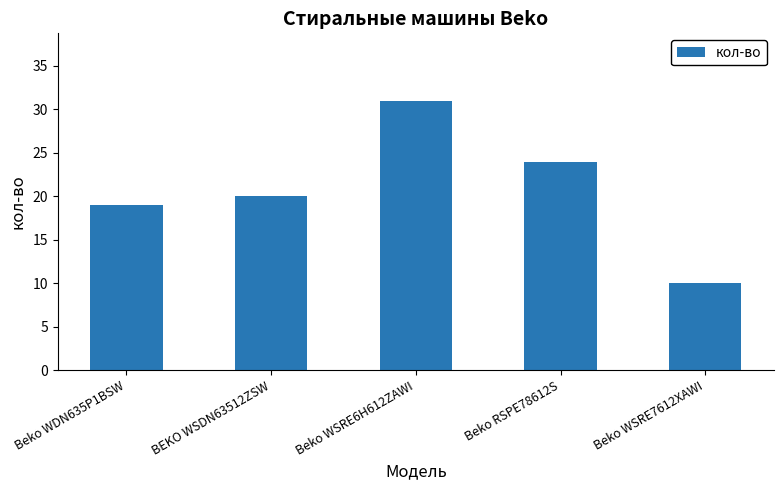

What value does the data have at BEKO WSDN63512ZSW?

20